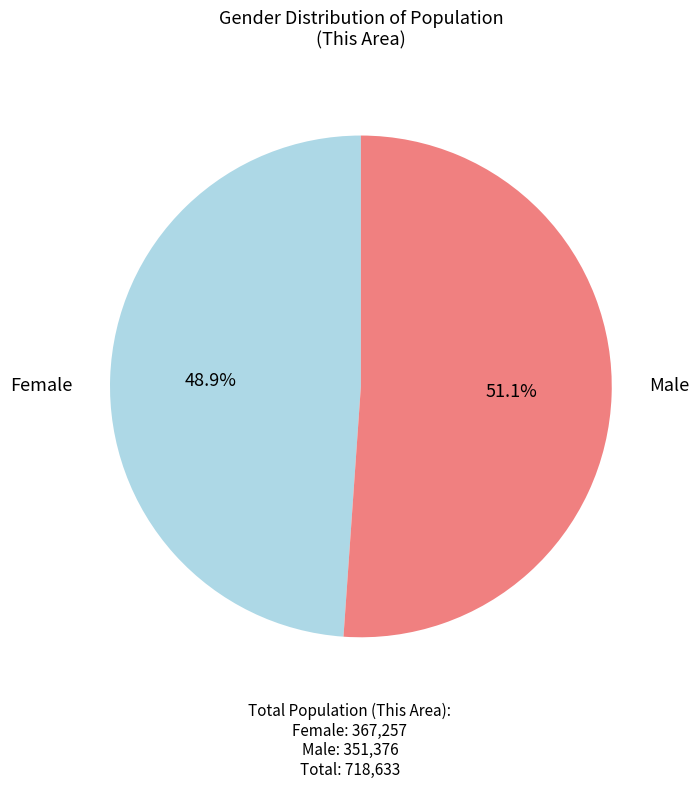

To the nearest percent, what is the difference between the largest and smallest slice percentages?

2%